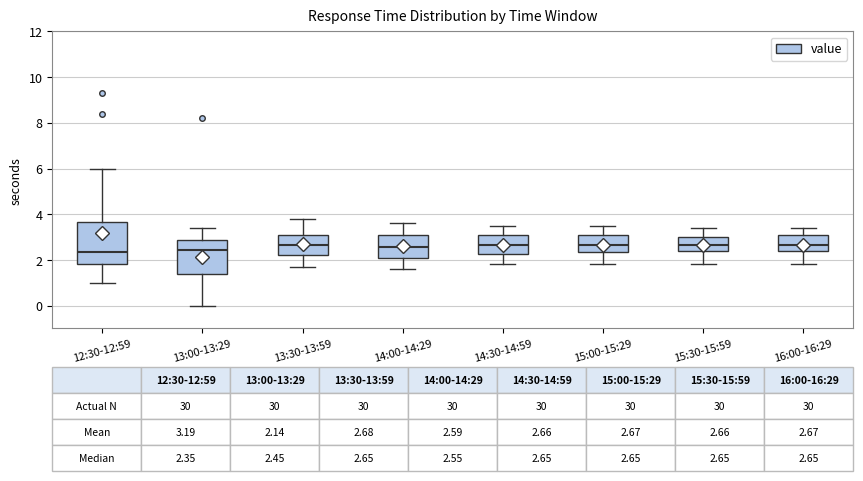

Which box is the tallest, from its lower edge to its upper edge?

12:30-12:59